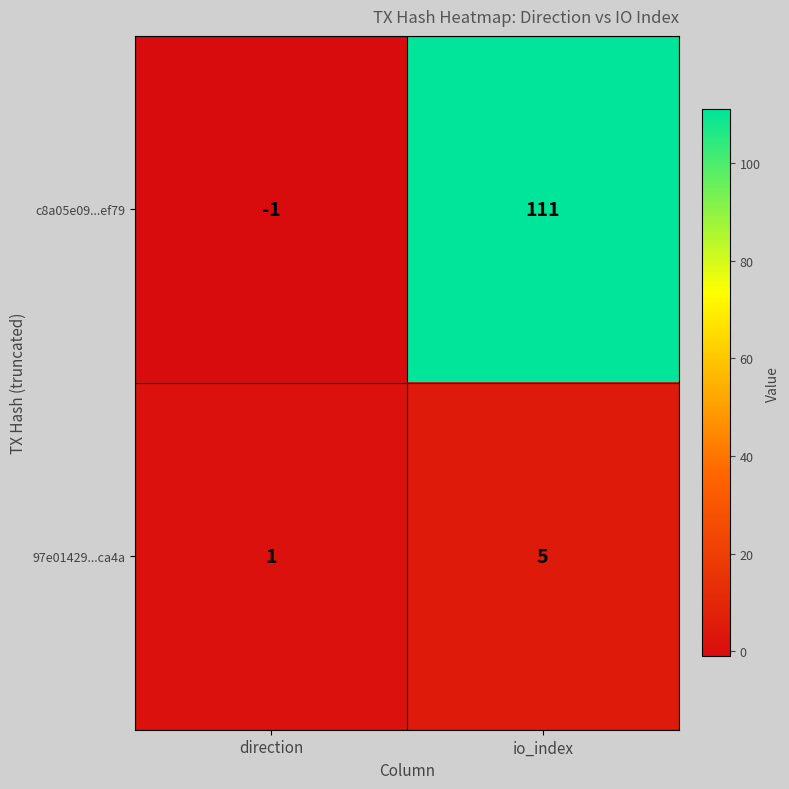

At which category is the sum across all series the highest?

io_index